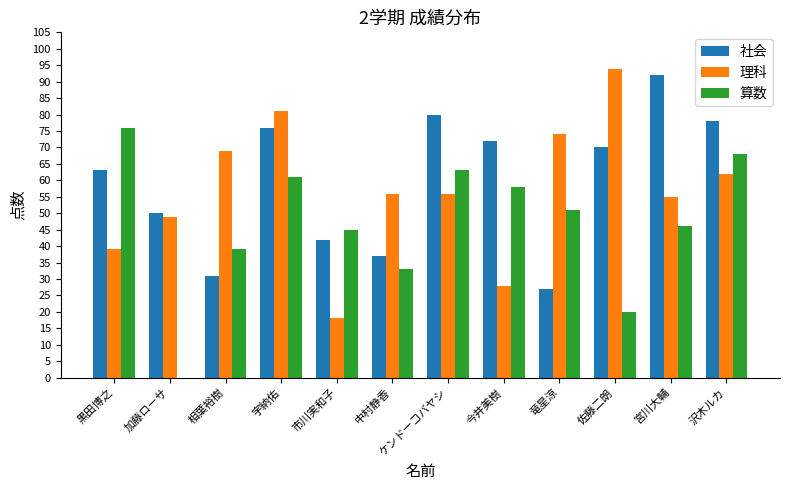

What is the sum of all 算数 values?

560